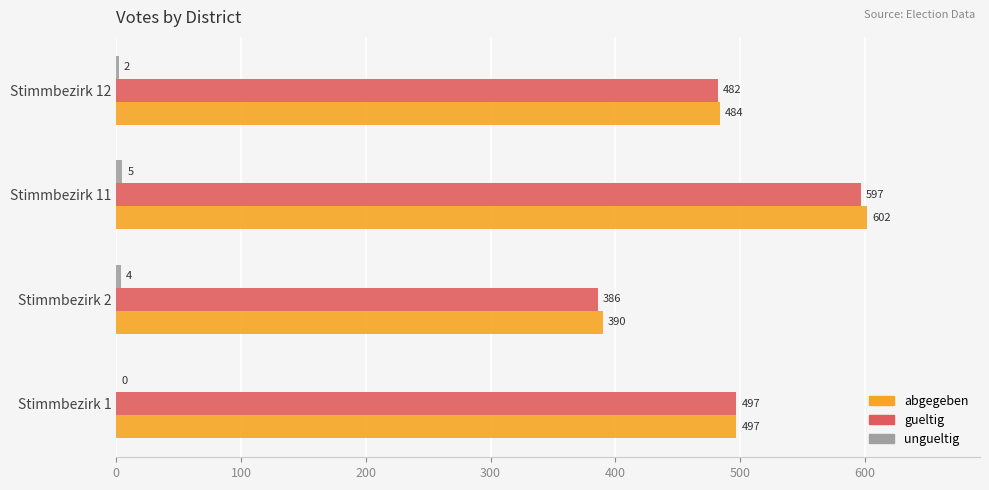

Between Stimmbezirk 1 and Stimmbezirk 11, which series saw the biggest shift?

abgegeben